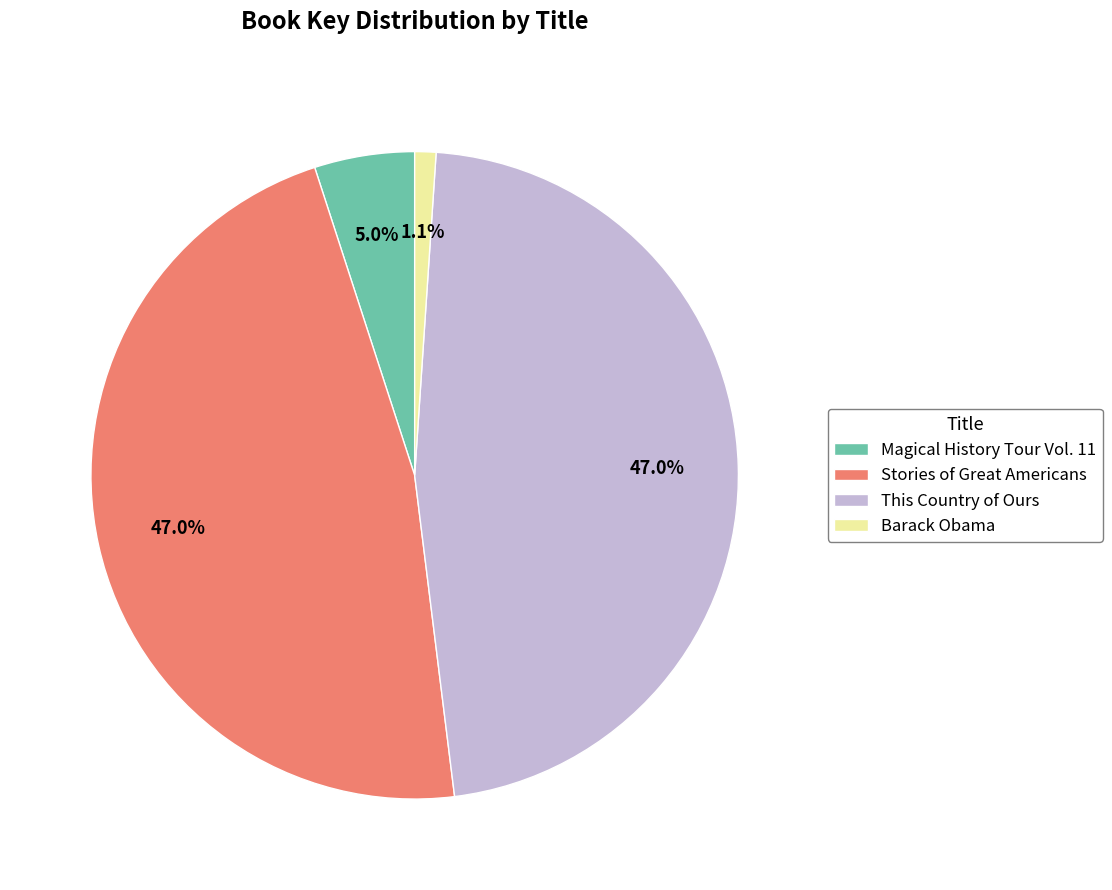

Which slice is the smallest?

Barack Obama